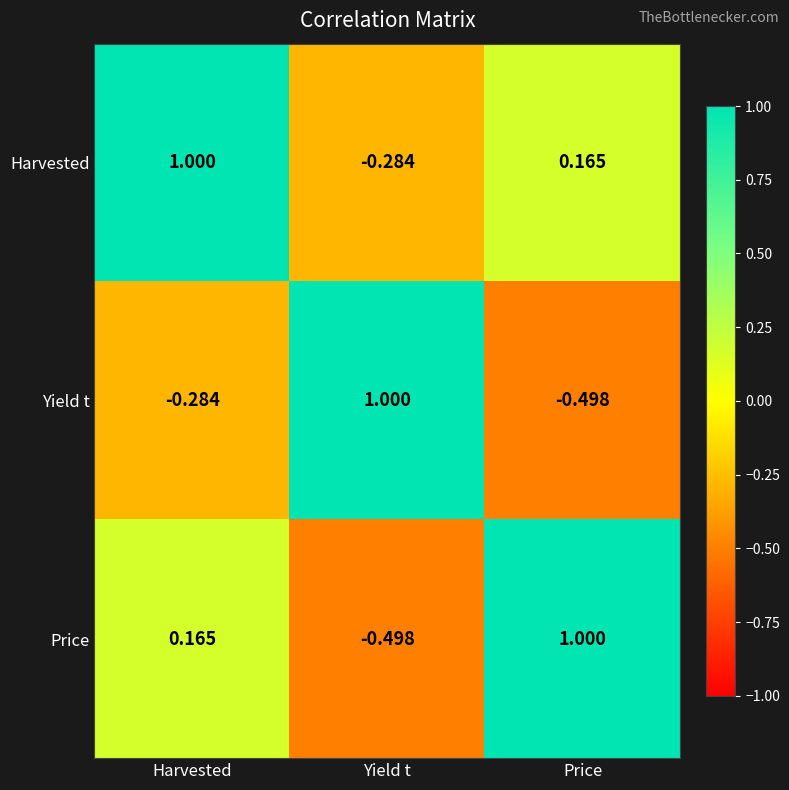

Which series has the largest total across all categories?

Harvested